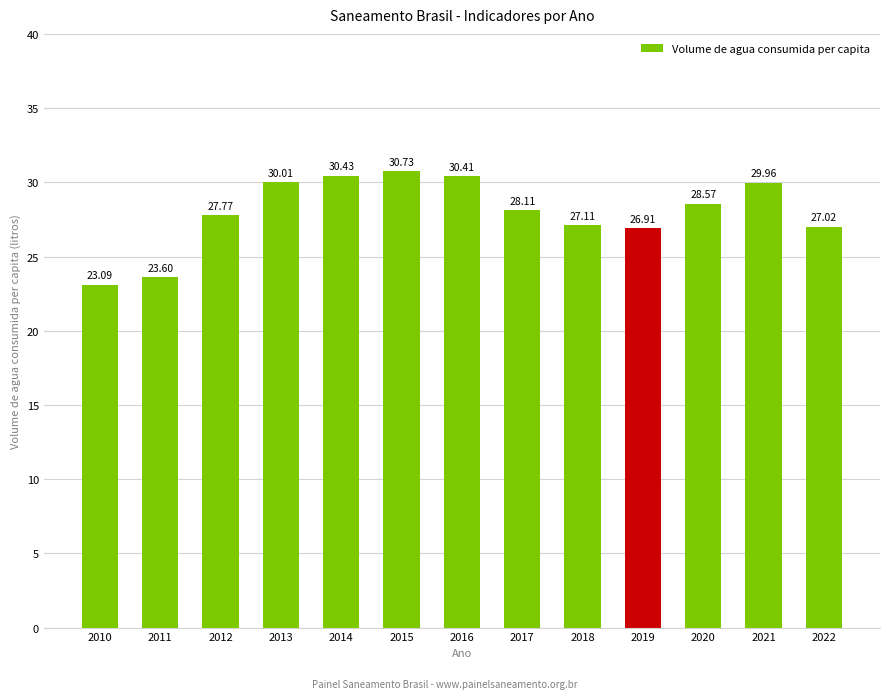

Rank the categories by value from highest to lowest.

2015, 2014, 2016, 2013, 2021, 2020, 2017, 2012, 2018, 2022, 2019, 2011, 2010